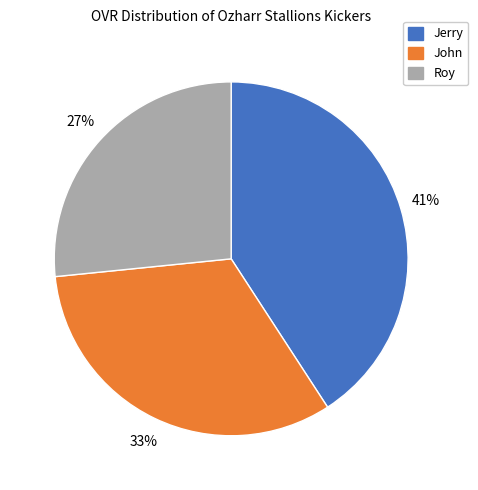

To the nearest percent, what is the average slice percentage?

33%